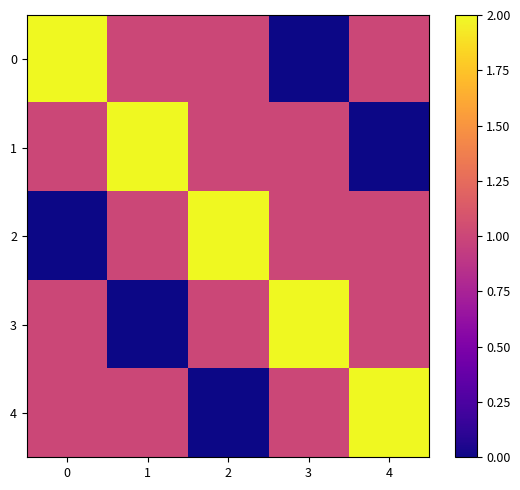

What is the spread (max minus min) of values at 1?

2